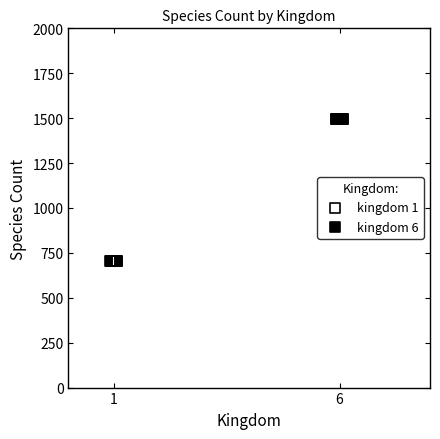

Which series reaches the minimum Y coordinate?

kingdom 1